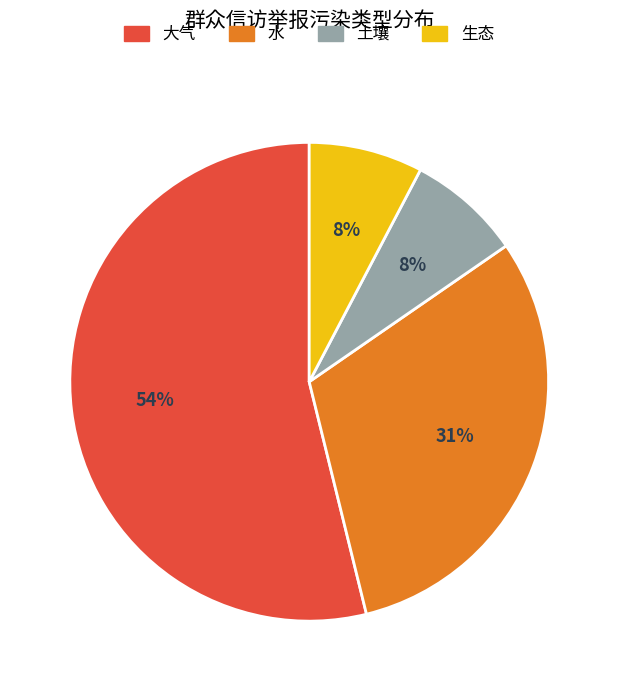

Which slice is the largest?

大气